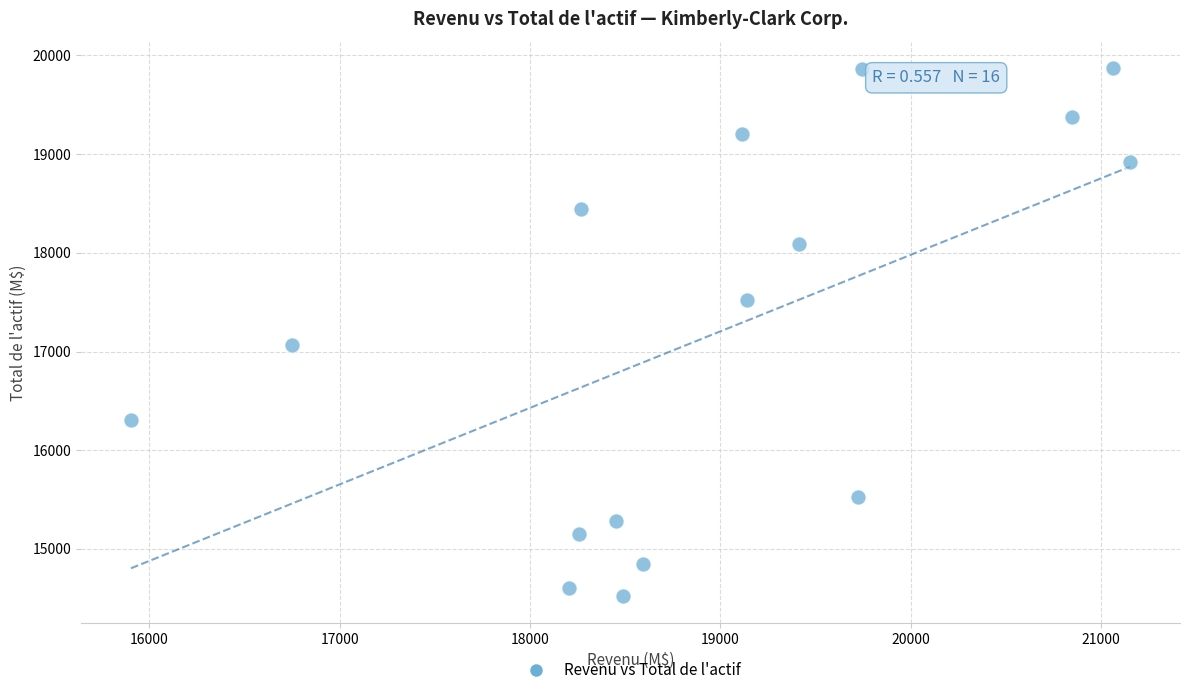

What Y value in the scatter plot is closest to 17195?

17067